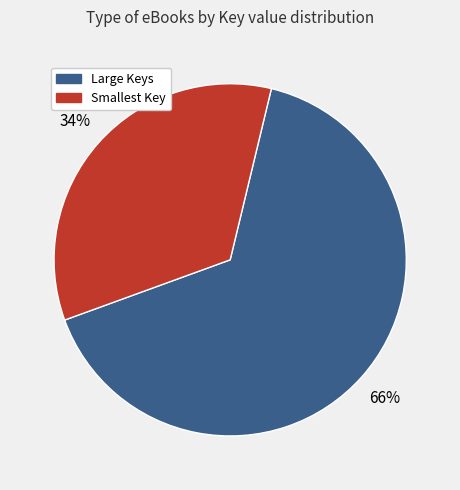

Is there a majority slice in this chart?

Yes